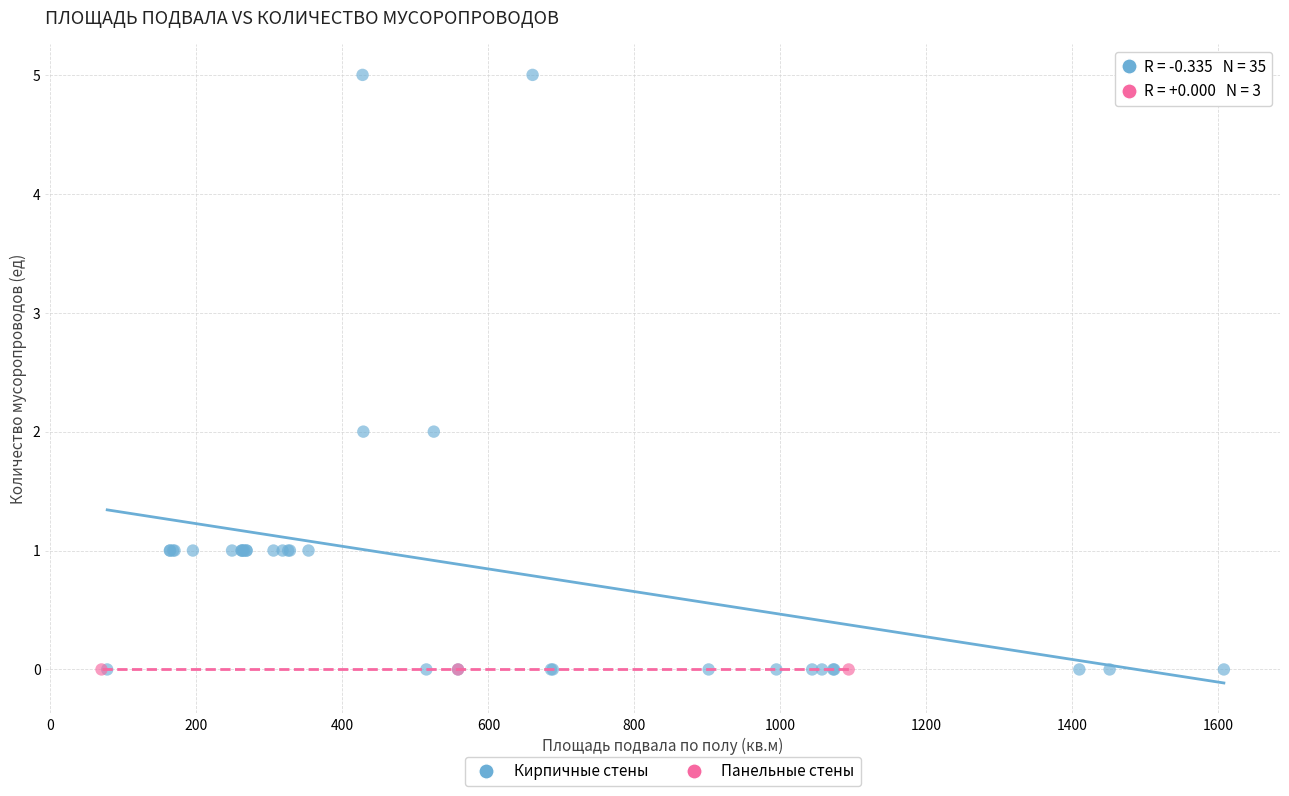

Which series contains the highest Y value?

Кирпичные стены